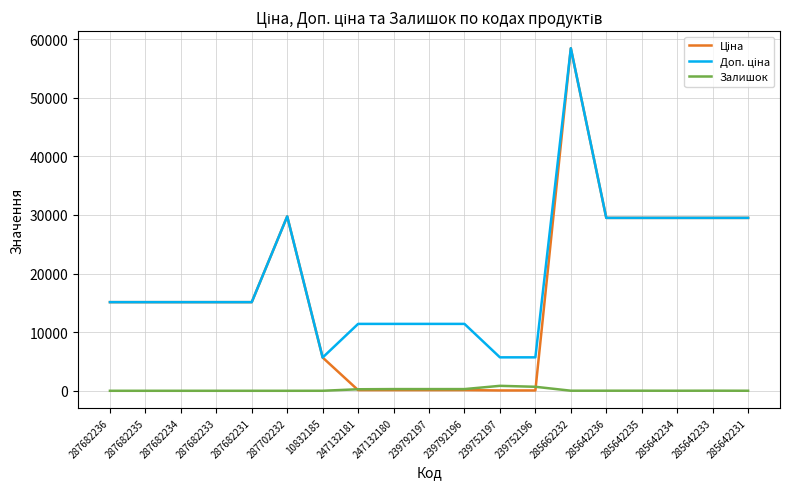

At which category does the chart reach its peak across all series?

285662232